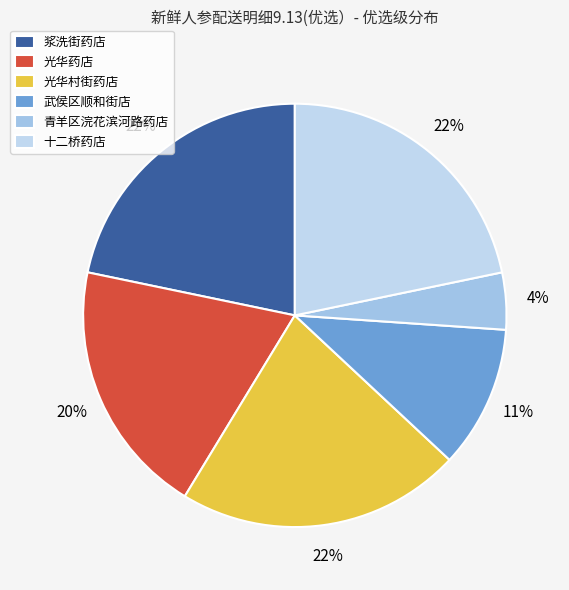

Which slice is the largest?

浆洗街药店